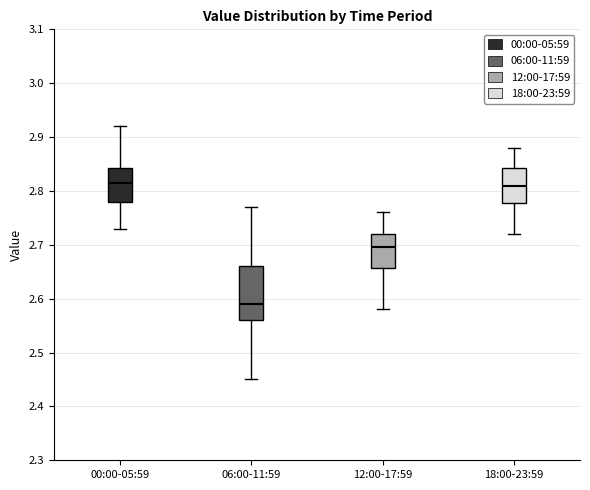

Which box's median line is the lowest?

06:00-11:59